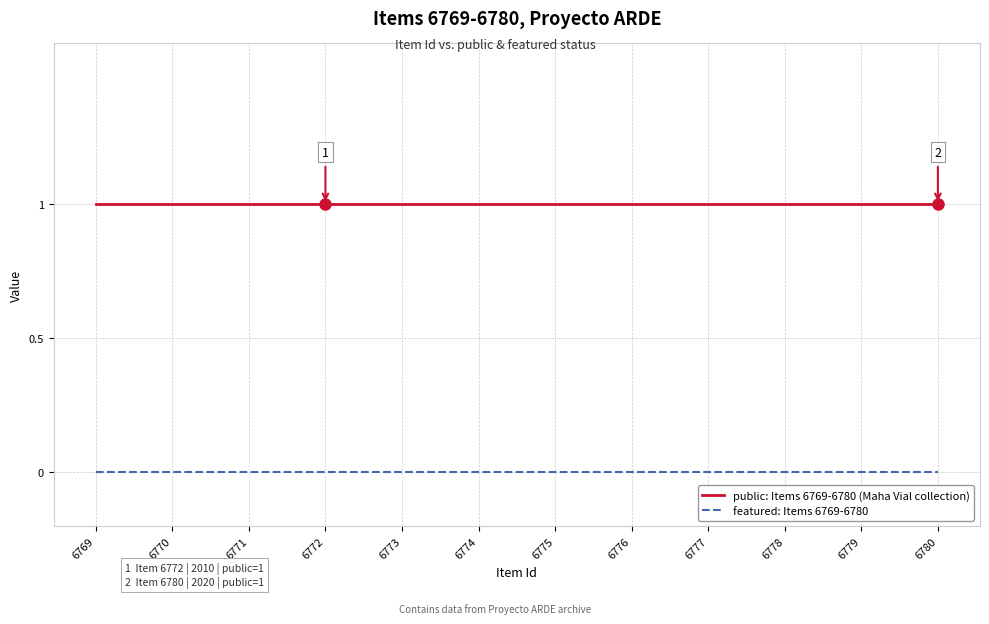

How many lines are shown in the chart?

2